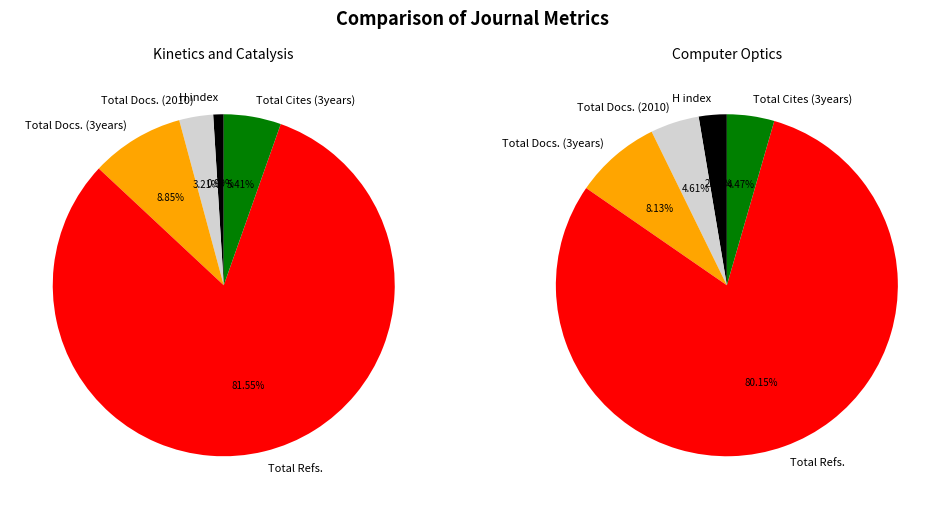

To the nearest percent, what portion does Kinetics and Catalysis represent?

74%